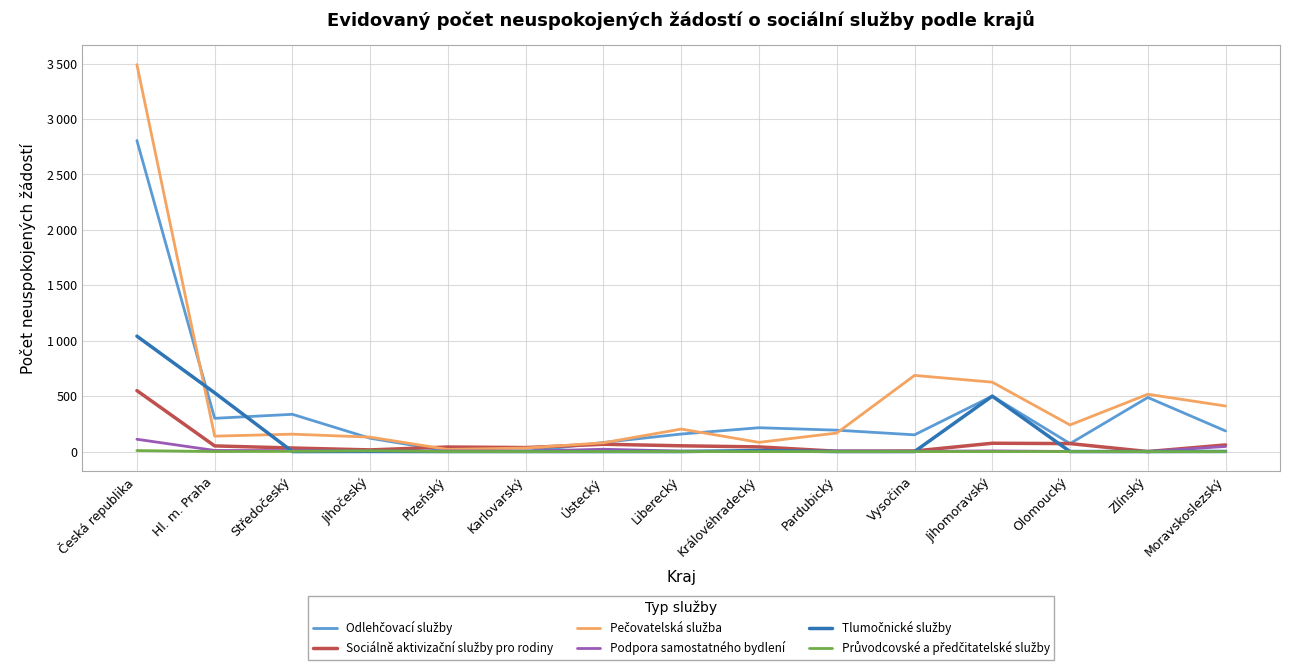

What is the total value across all series at Moravskoslezský?

704